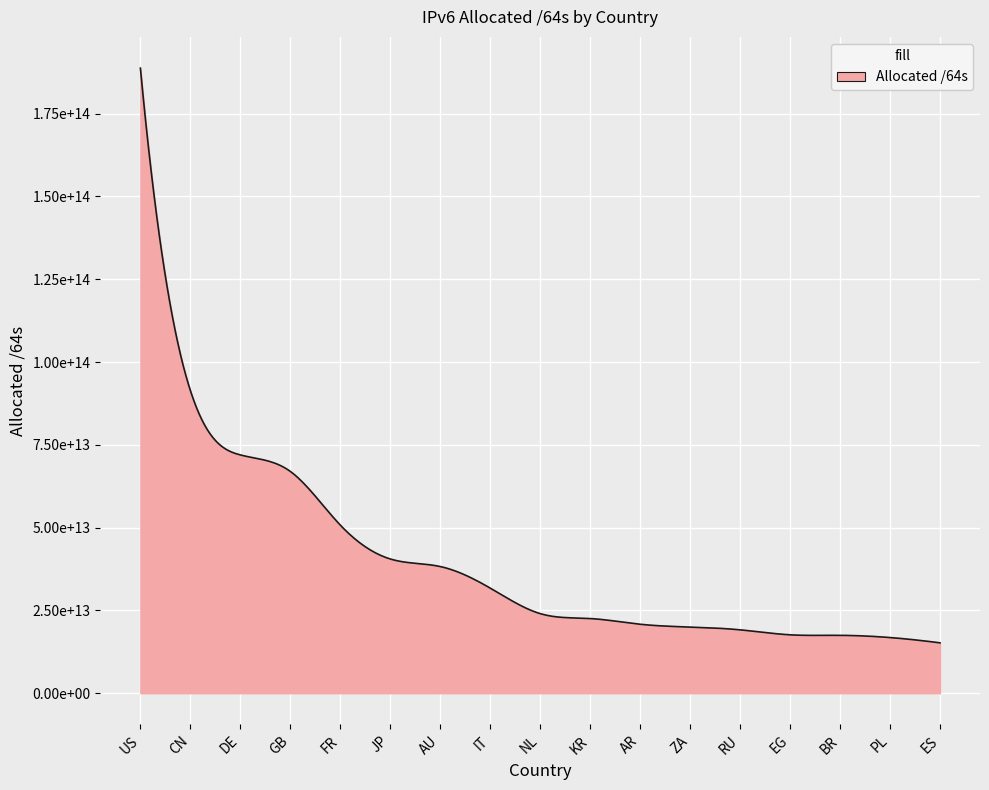

Does the chart have visible grid lines?

Yes